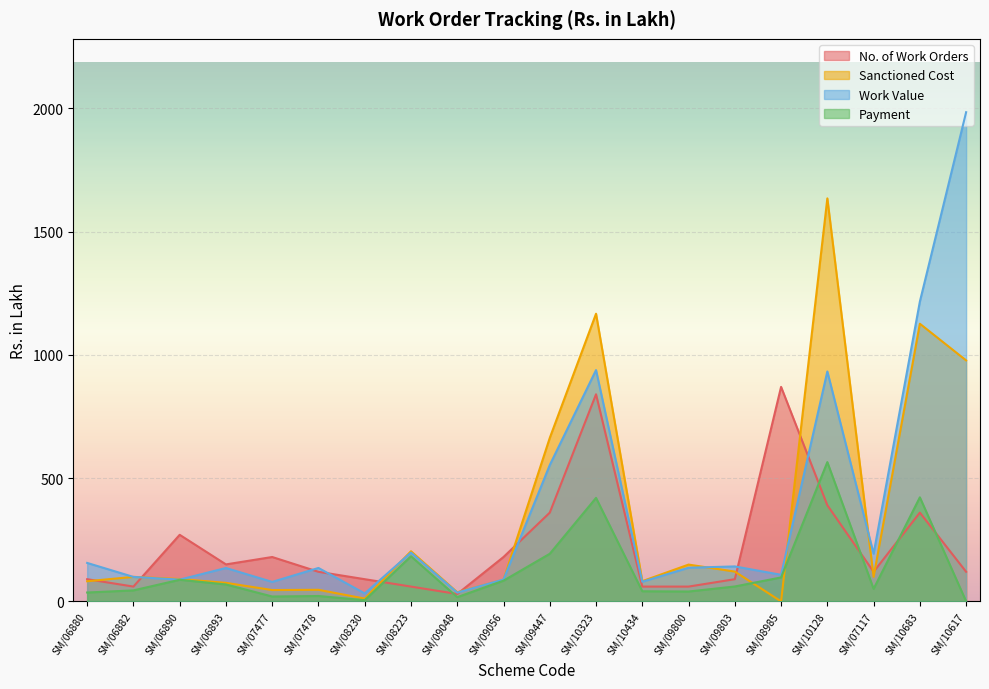

What is the sum of all Payment values?

2456.6